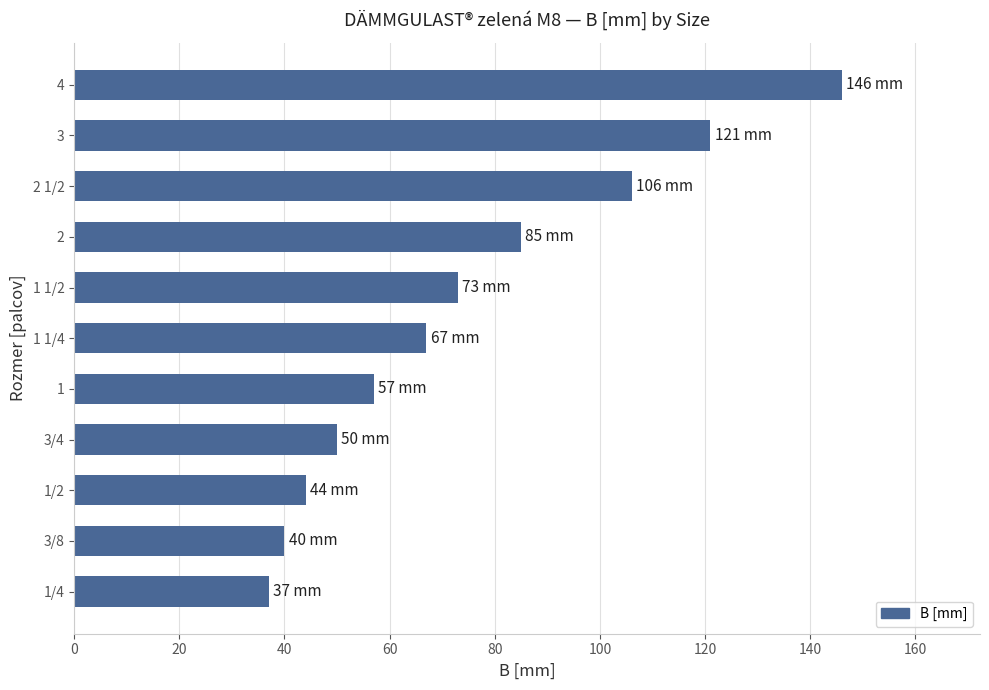

What is the minimum value shown in the chart?

37